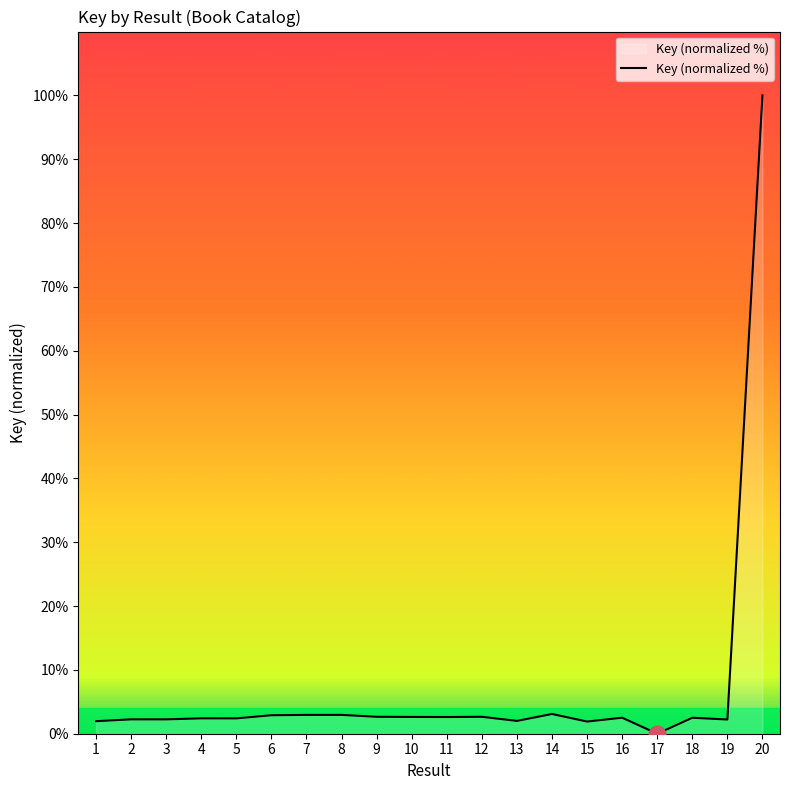

What is the average value?

7.2